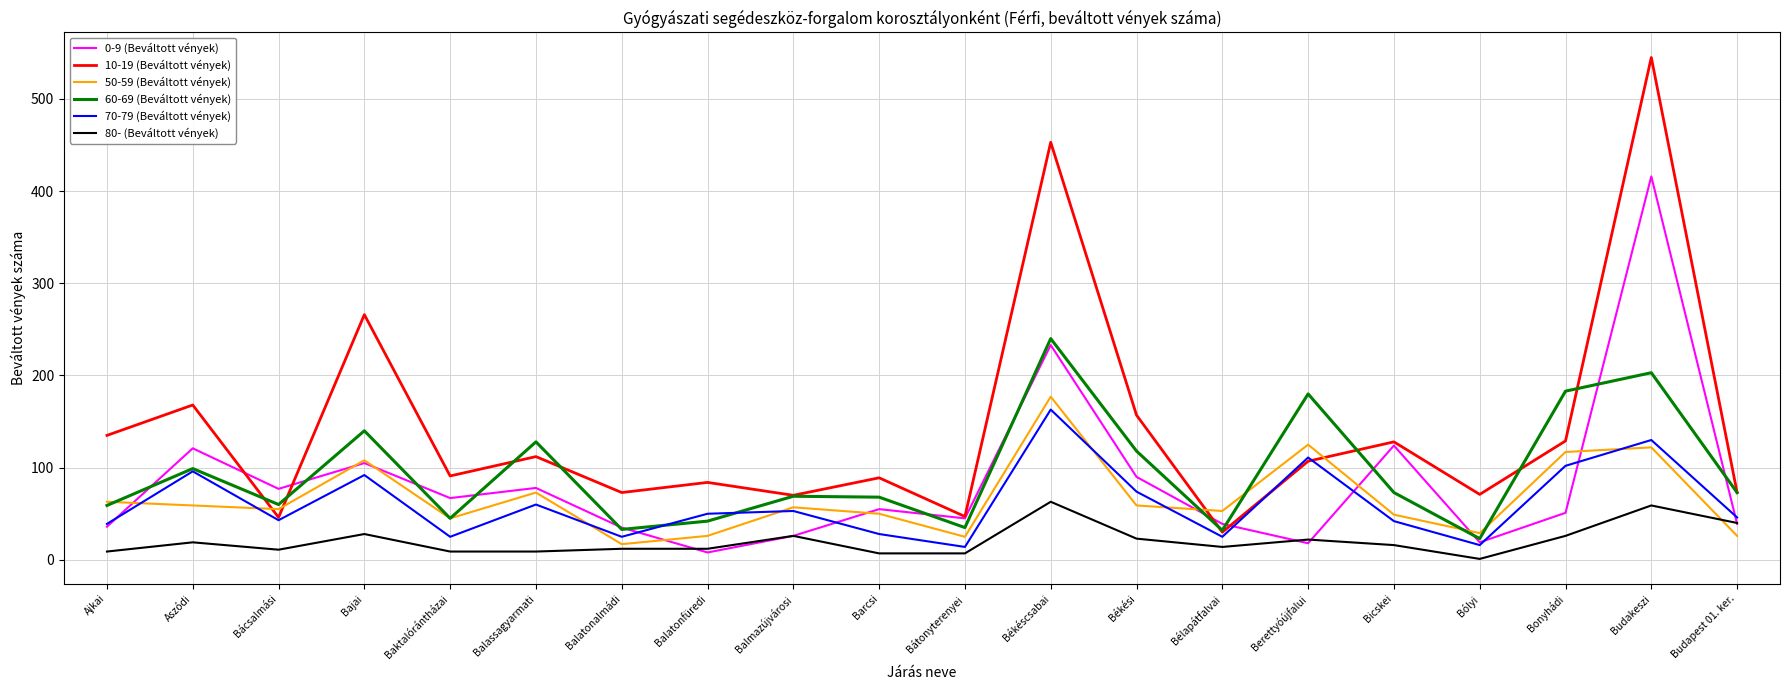

What is the sum of all 0-9 (Beváltott vények) values?

1682.0